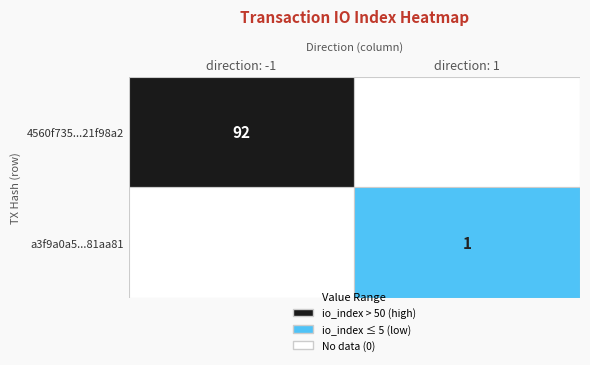

Is it true that a3f9a0a5ccb4c4b7e1957e9ba59f2b3d581aa81 equals 1 at direction?

True